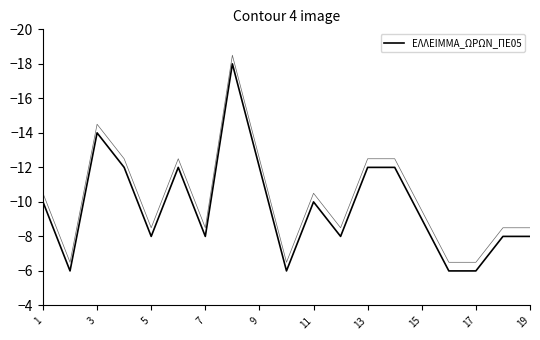

How many lines are shown in the chart?

1